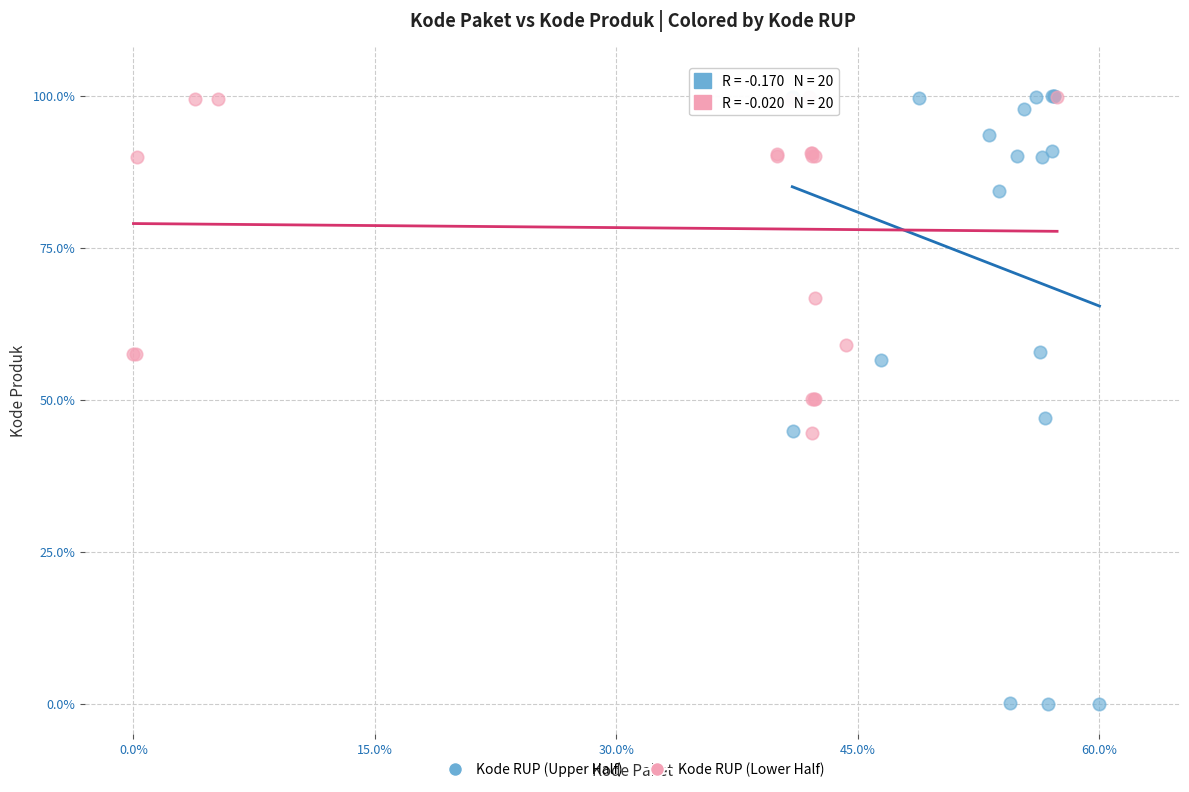

What are all the series names shown in the legend?

Kode RUP (Upper Half), Kode RUP (Lower Half)